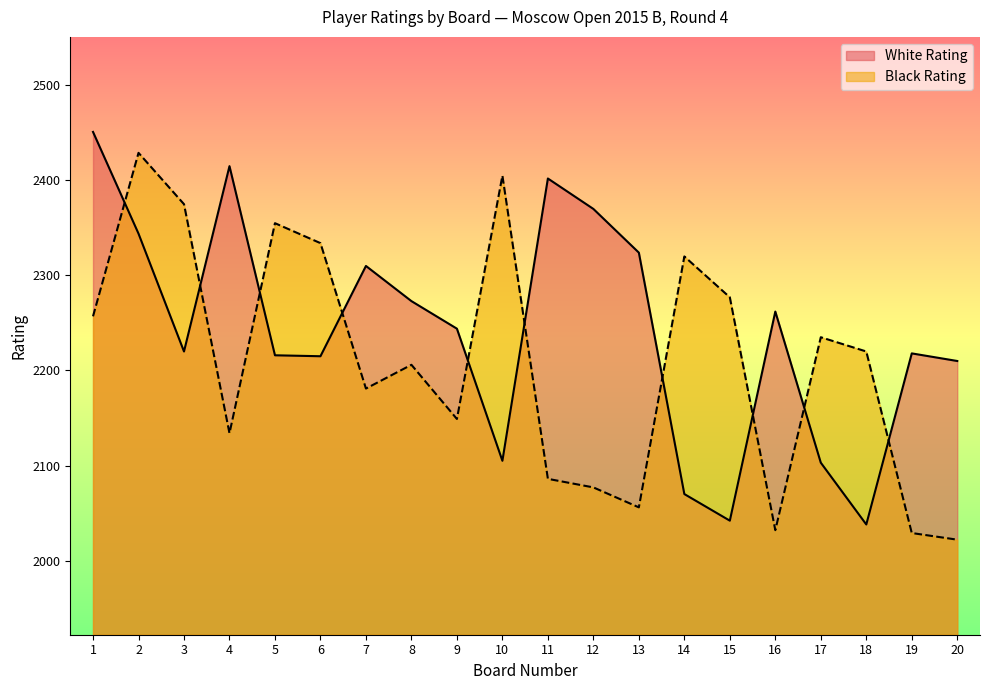

Rank the categories by Black Rating value from highest to lowest.

2, 10, 3, 5, 6, 14, 15, 1, 17, 18, 8, 7, 9, 4, 11, 12, 13, 16, 19, 20